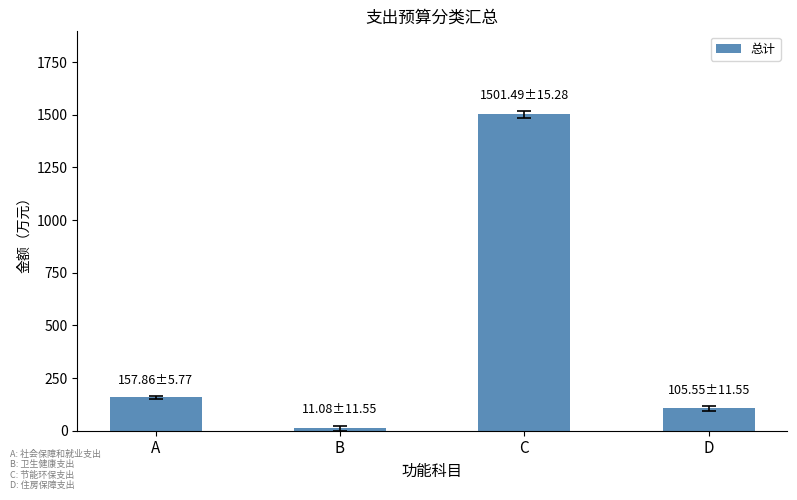

What is the value of the 4th bar from the left?

105.5